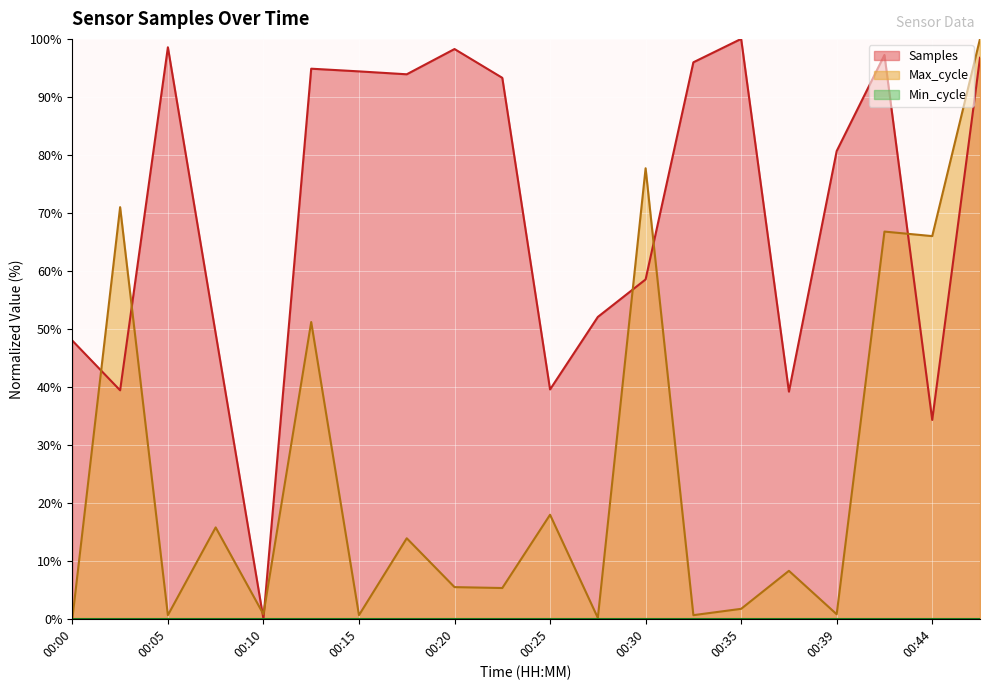

What is the value of the Samples point at the 20th from the left?

96.7